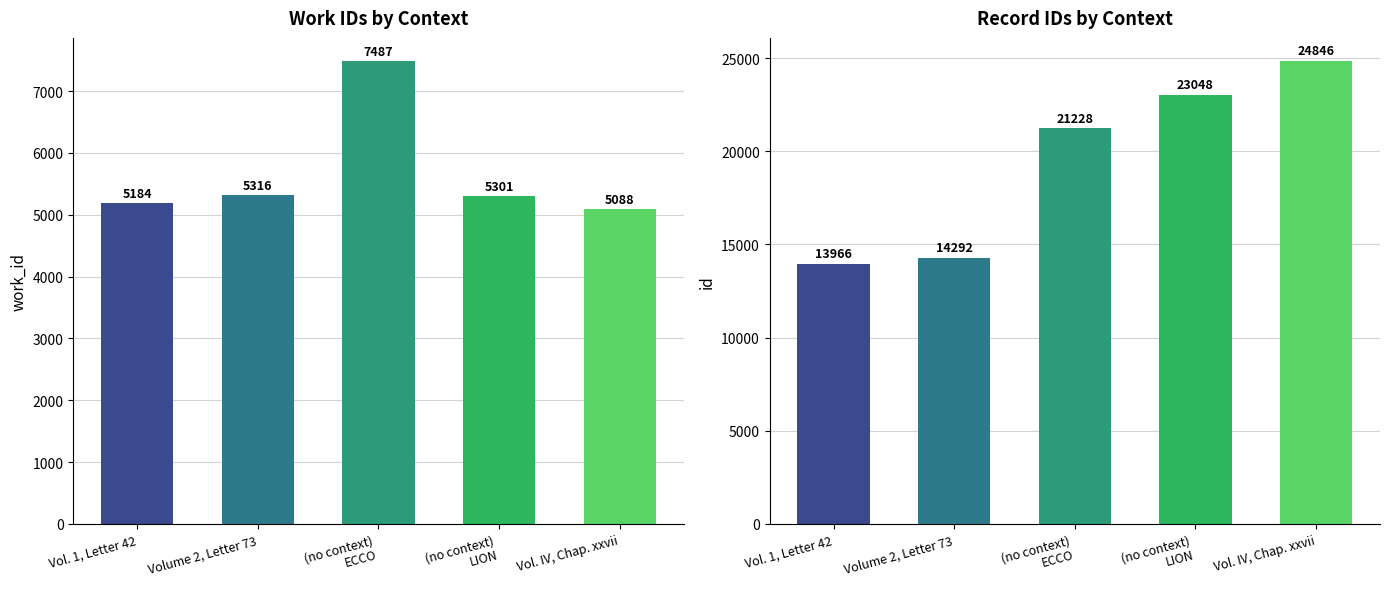

True or false: id has a value of 13966 at Vol. 1, Letter 42.

True